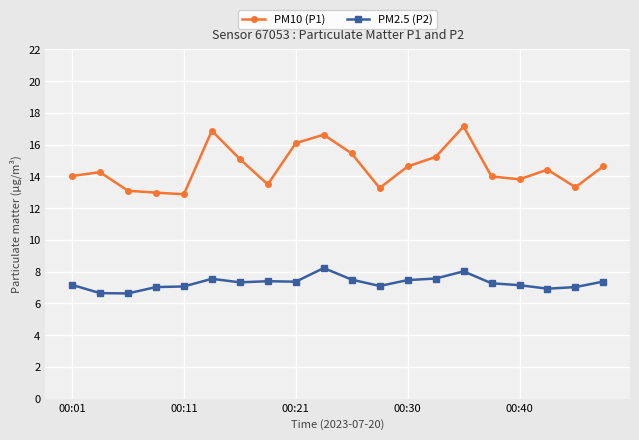

What is the smallest value displayed?

6.6